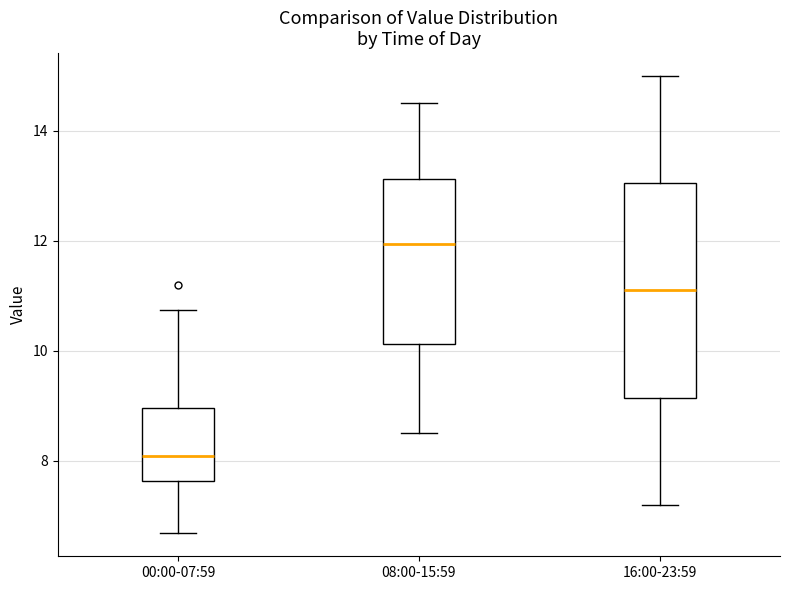

Which box is the tallest, from its lower edge to its upper edge?

16:00-23:59